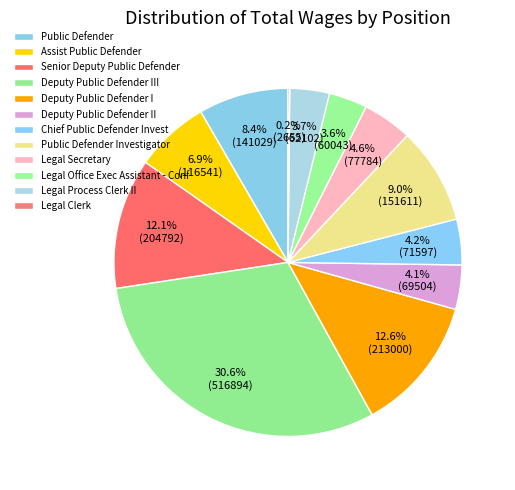

What is the change in value from Deputy Public Defender I to Legal Clerk?

-210345